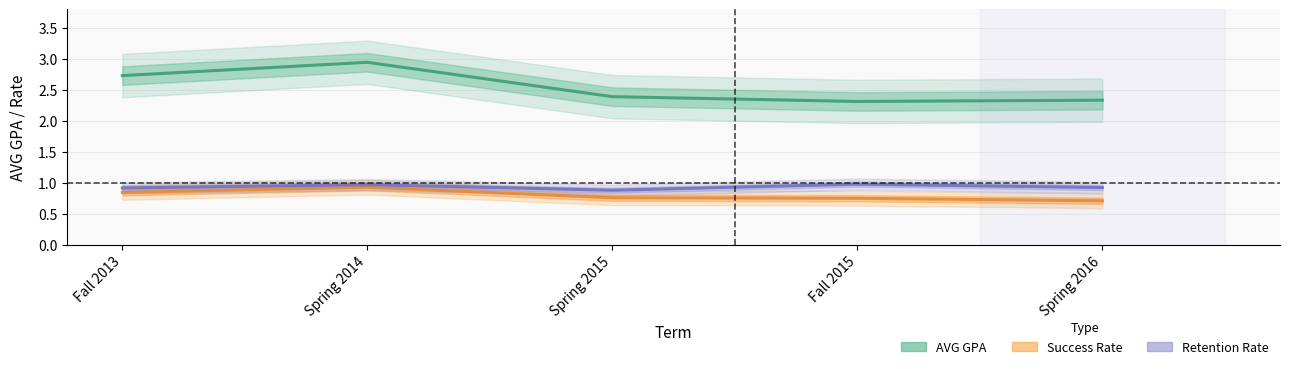

What is the label of the 2nd point from the left?

Spring 2014